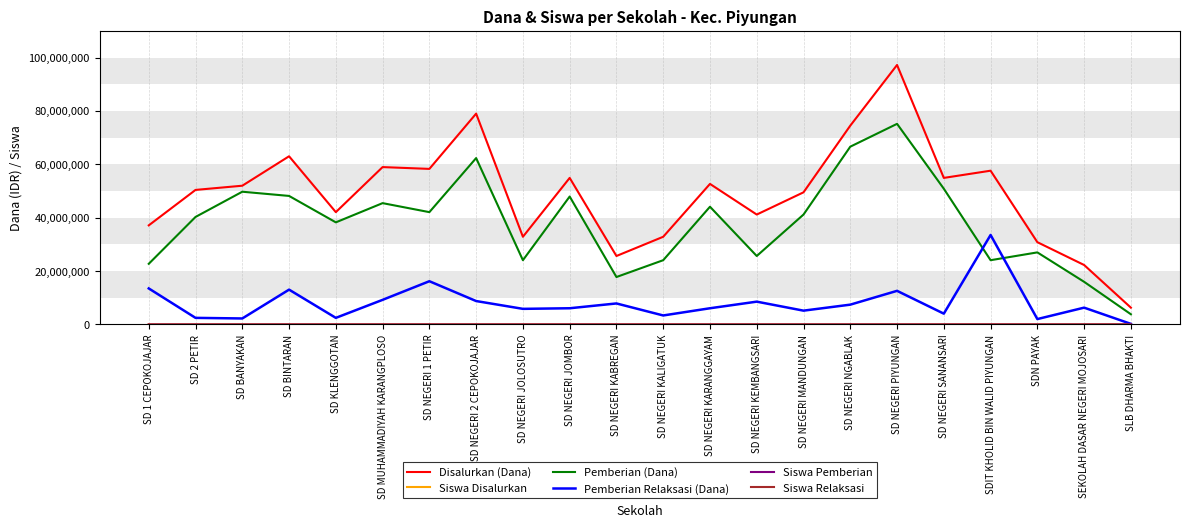

True or false: Pemberian Relaksasi (Dana) and Disalurkan (Dana) cross at least once.

False